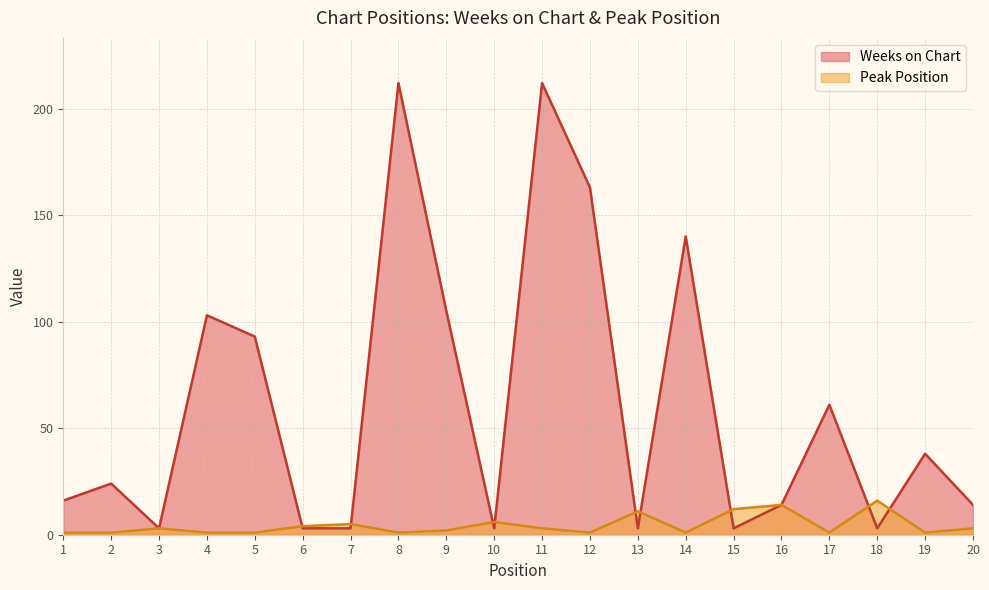

At which category does Weeks on Chart reach its first local peak?

2